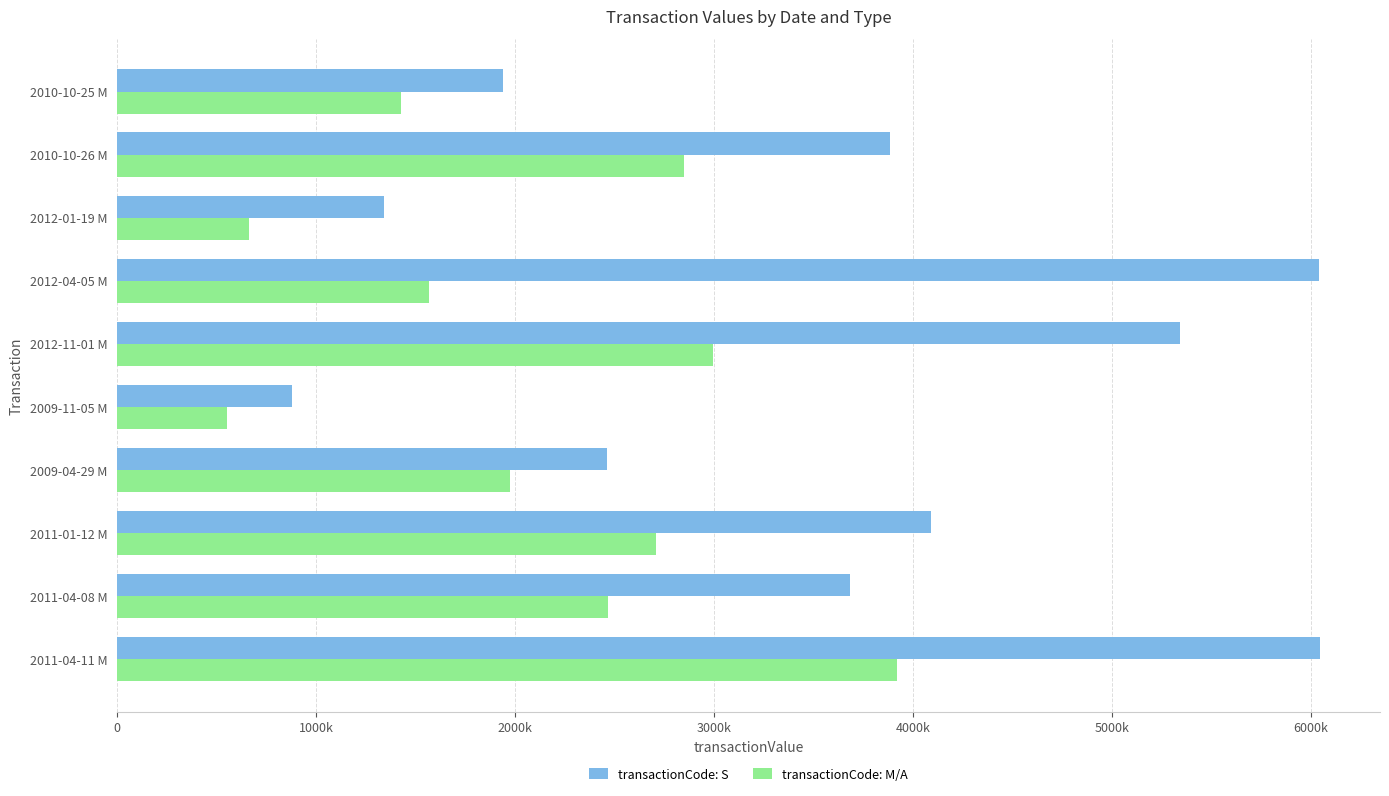

What are all the series names shown in the legend?

transactionCode: S, transactionCode: M/A